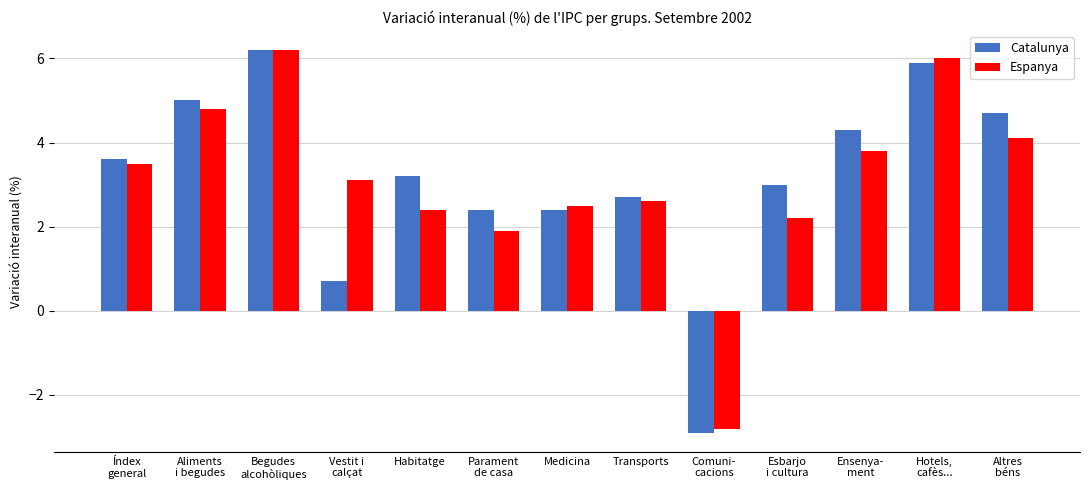

What is the sum of the Espanya values at Esbarjo
i cultura and Begudes
alcohòliques?

8.4